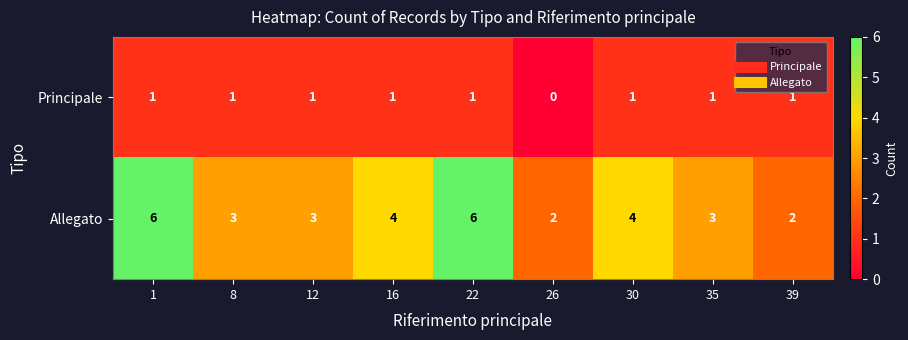

The value of Allegato at 35 is 3. True or false?

True